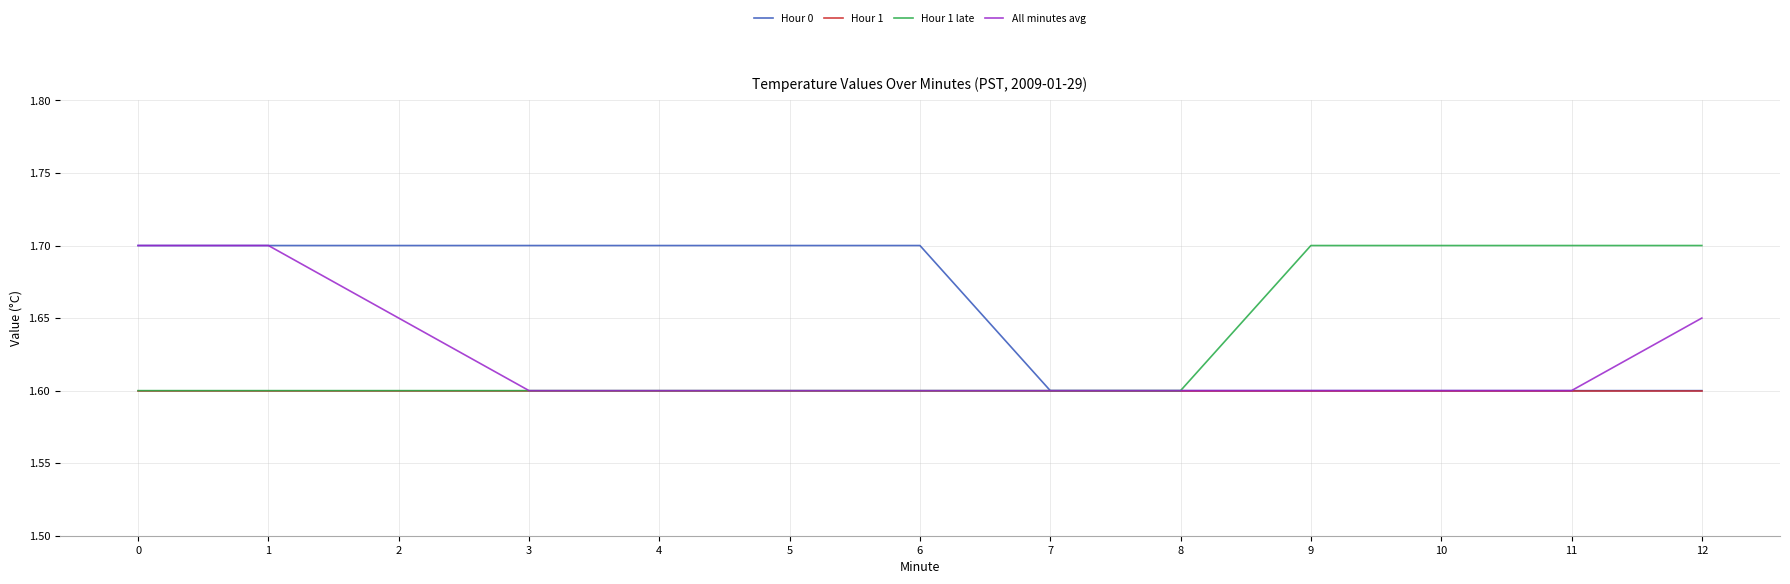

The value of Hour 1 at 0 is 1.6. True or false?

True